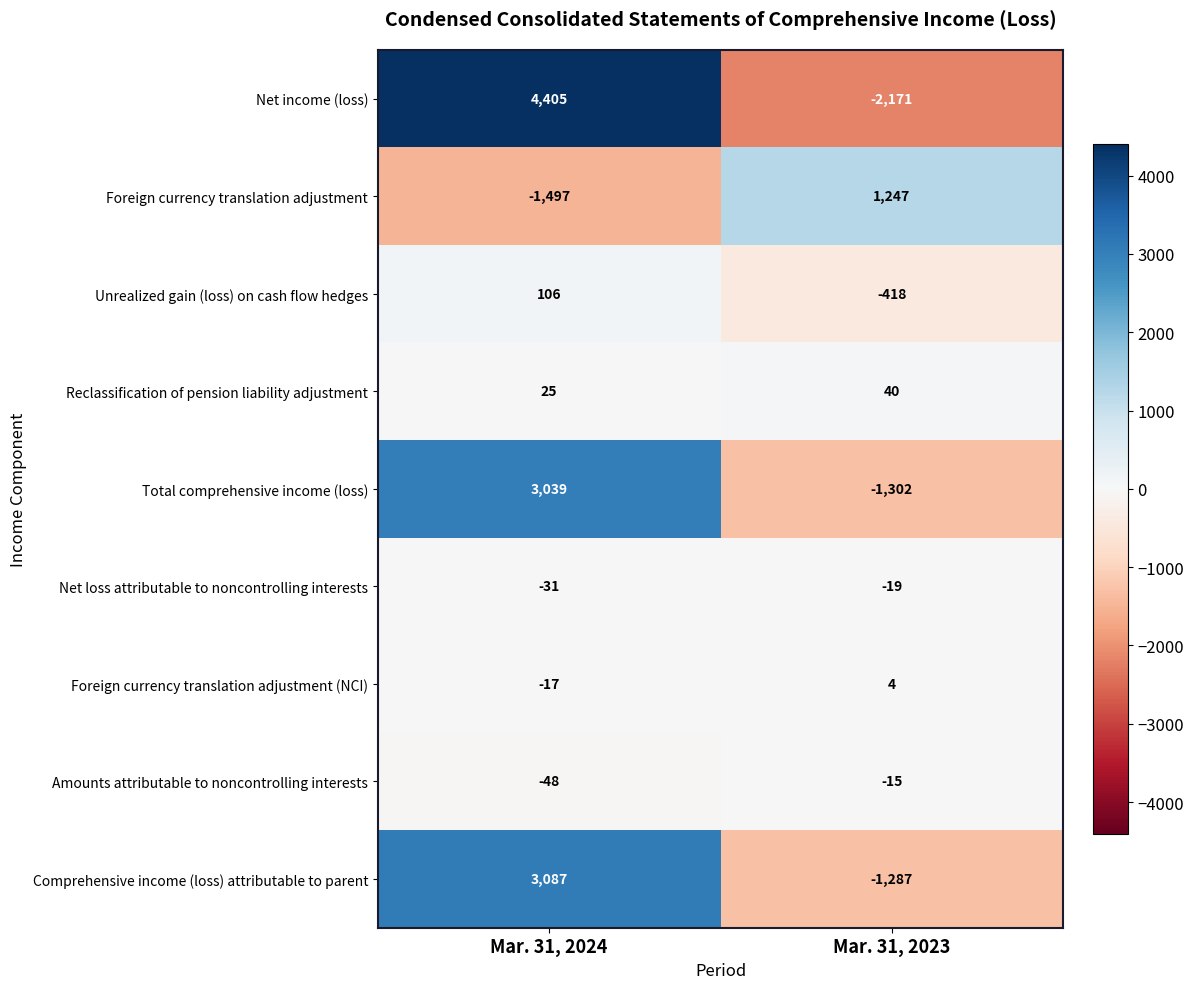

What is the minimum value shown in the chart?

-2171